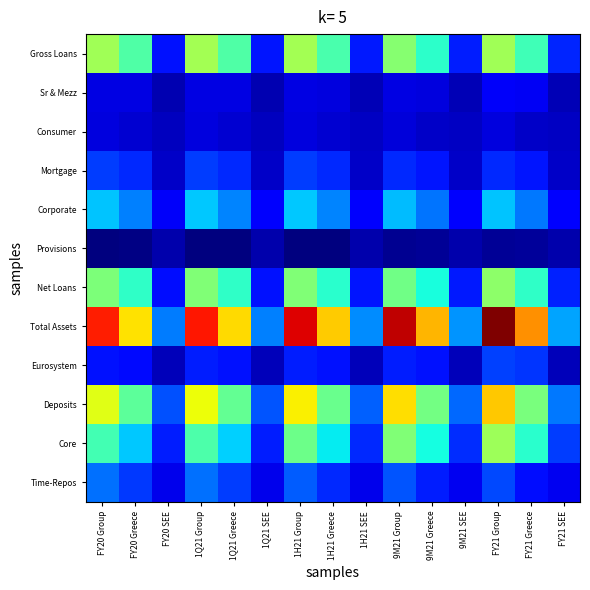

At how many categories does at least one series exceed 66246?

5